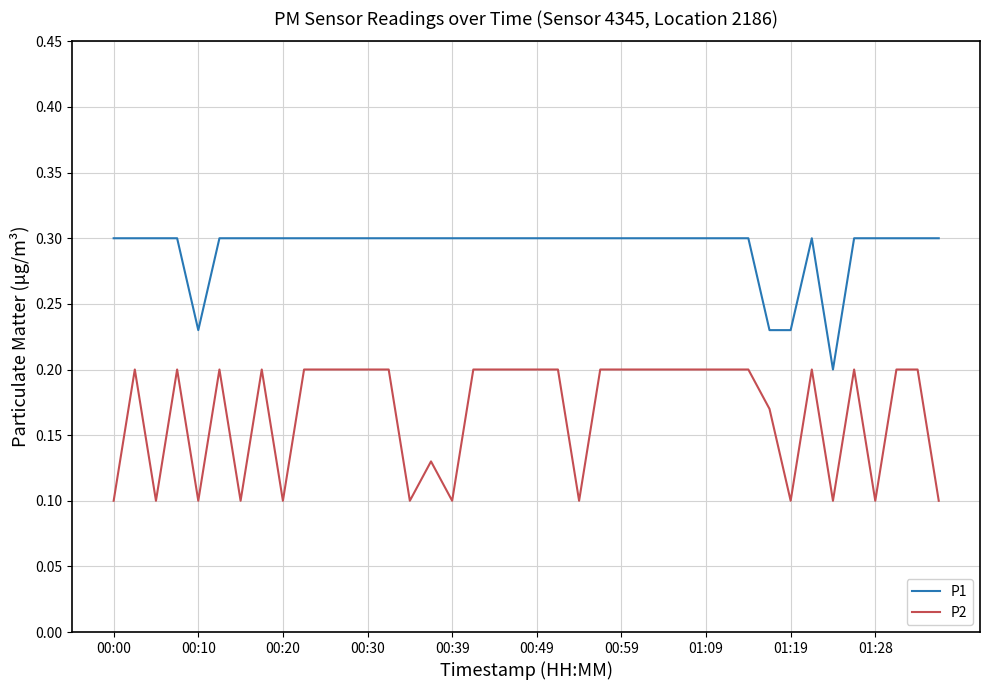

Which series has the largest total across all categories?

P1